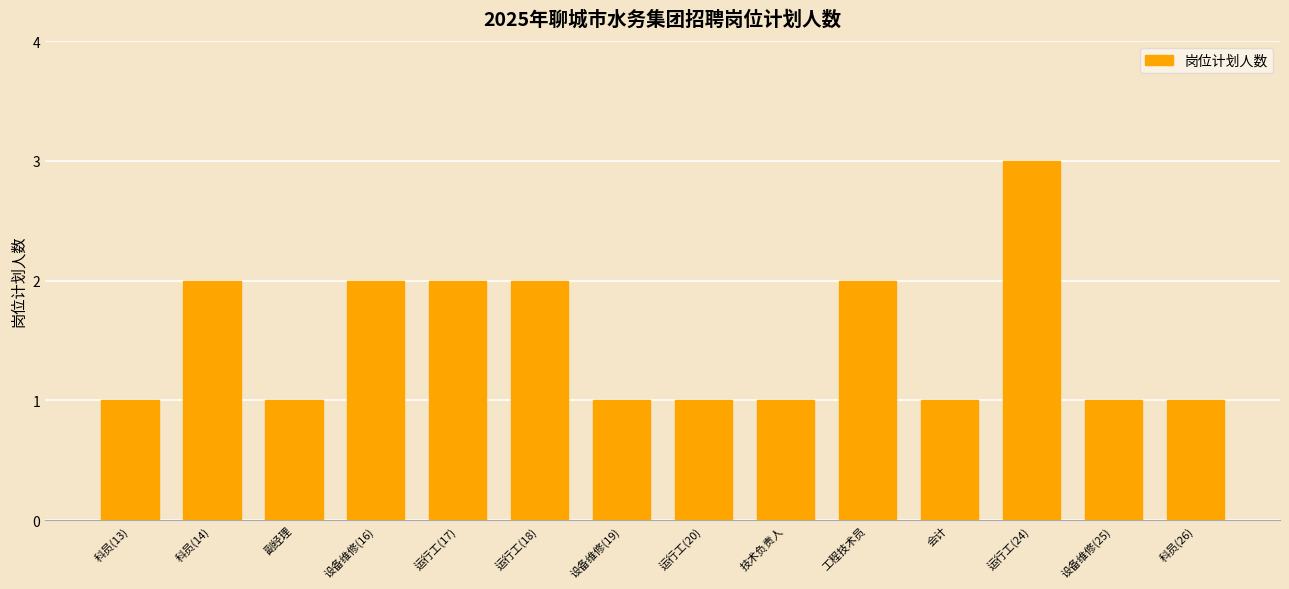

How many bars are there in total?

14